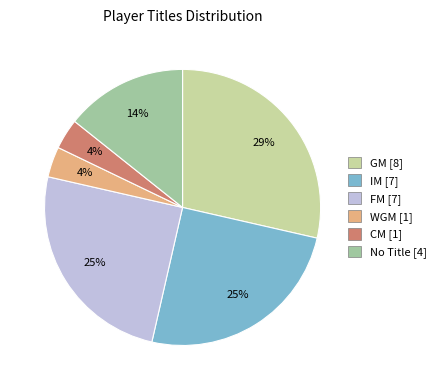

Does any single category account for the majority?

No